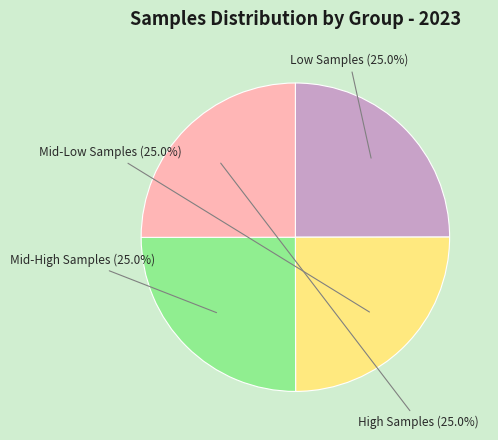

What portion of the pie excludes High Samples?

75.0%